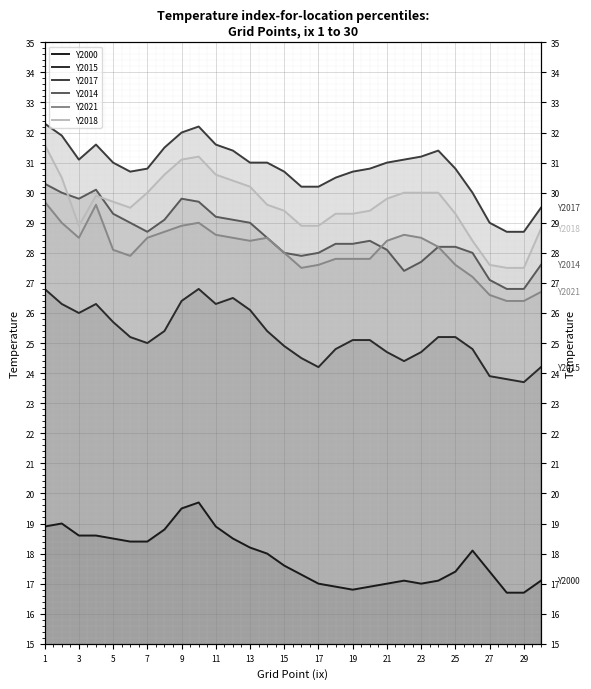

What is the difference between the maximum and minimum values in the Y2000 series?

3.0